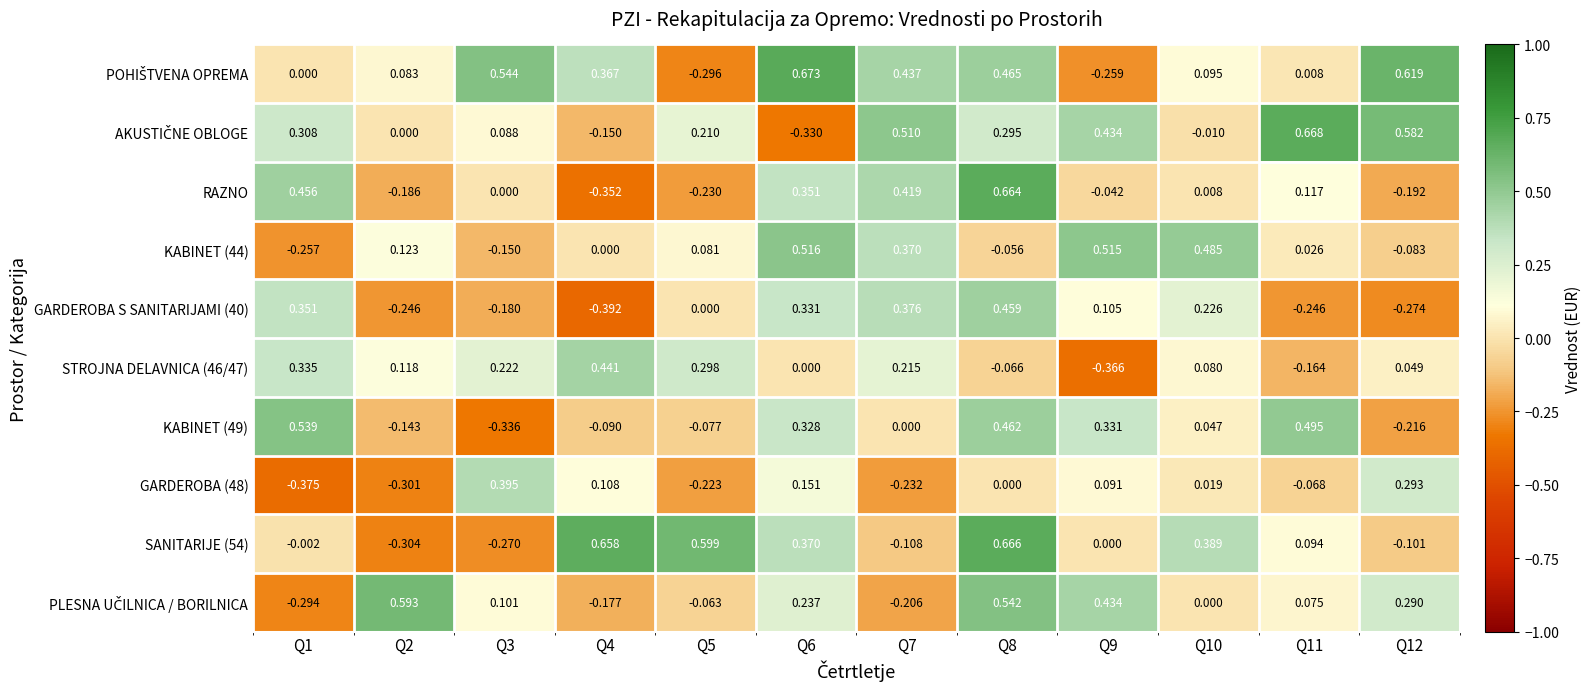

Which category has the highest value across all series?

Q6